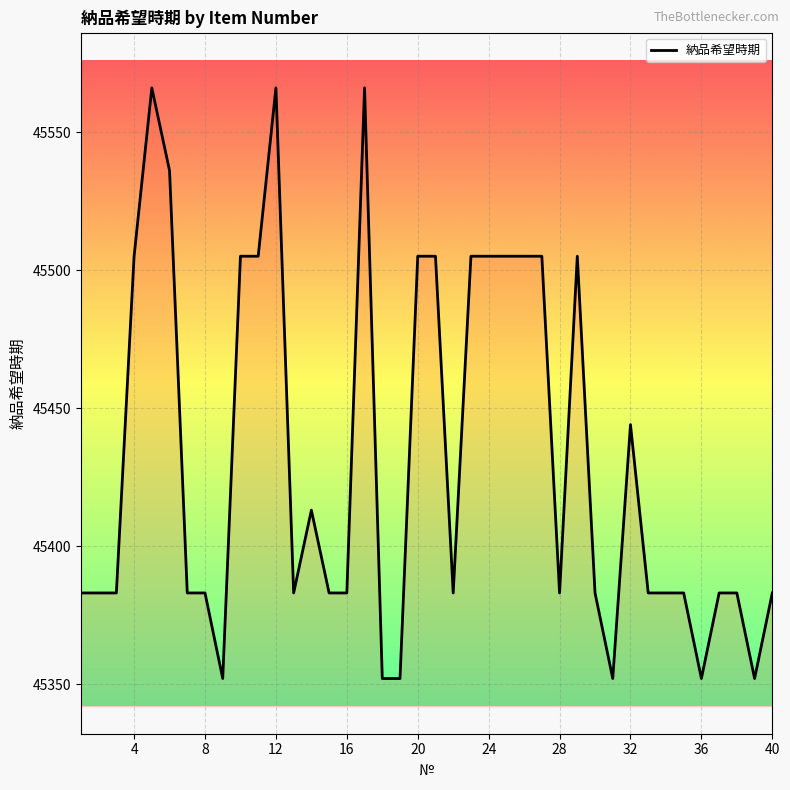

What is the minimum value shown in the chart?

45352